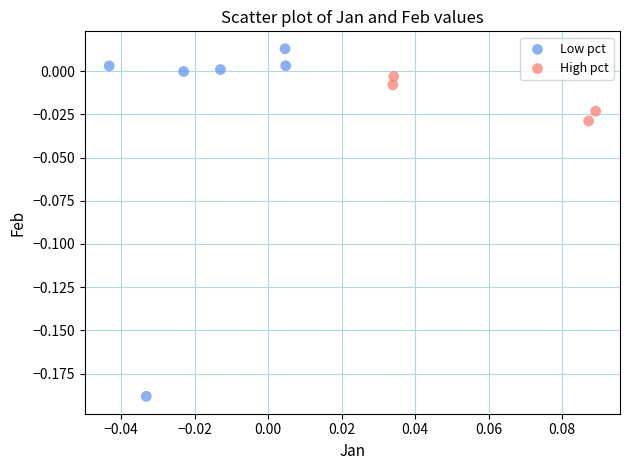

Which series has the largest Y range (max minus min)?

Low pct